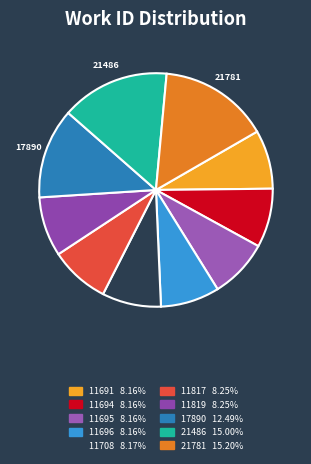

What is the smallest slice in the pie chart?

11691